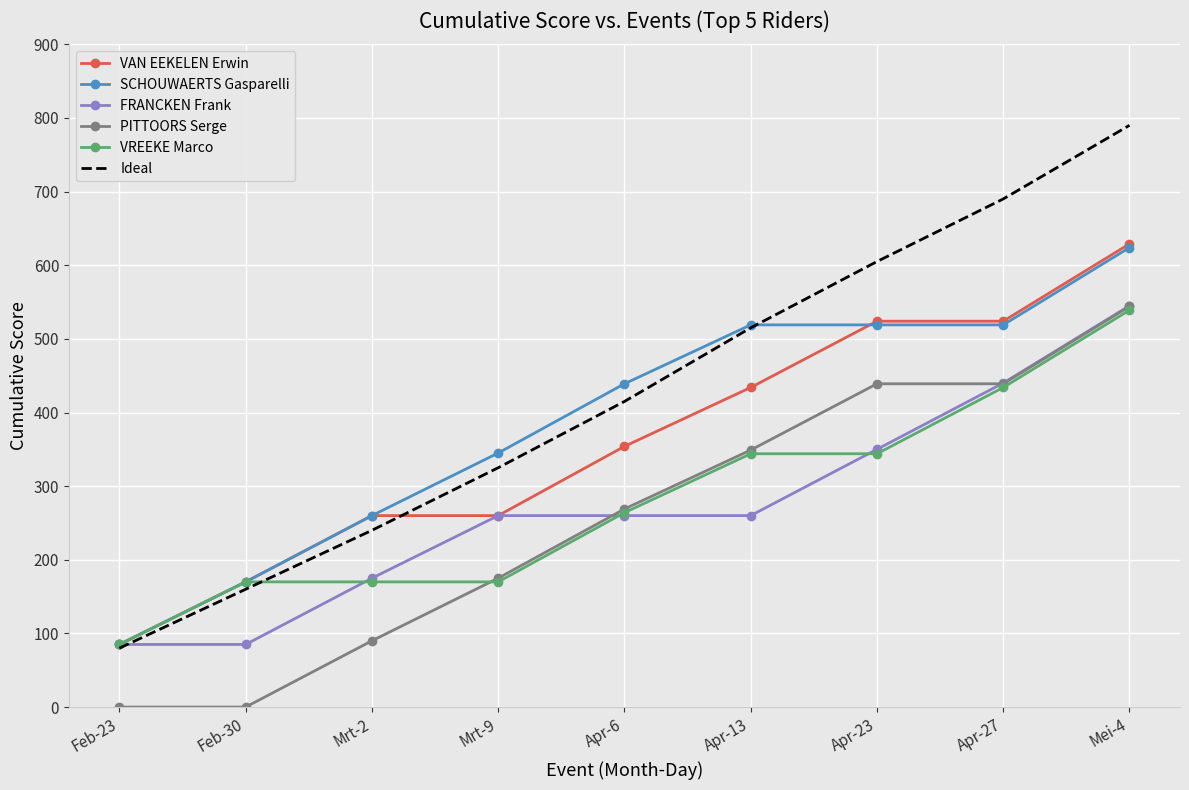

What is the total value across all series at Apr-23?

2781